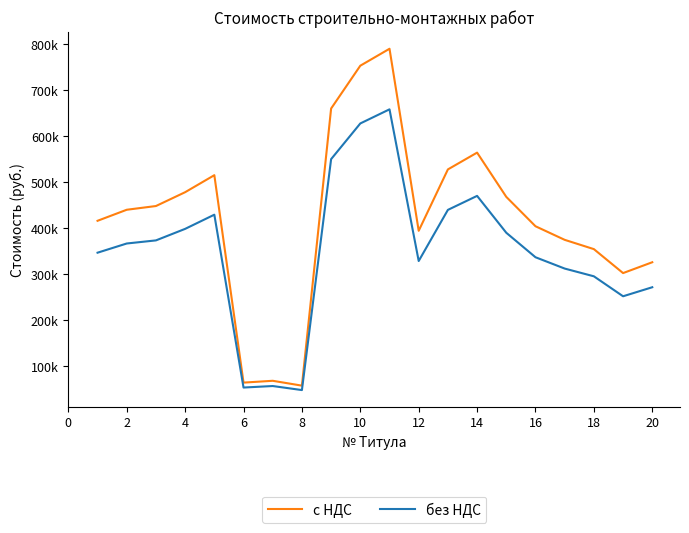

What is the difference between the maximum and minimum values in the с НДС series?

732409.8